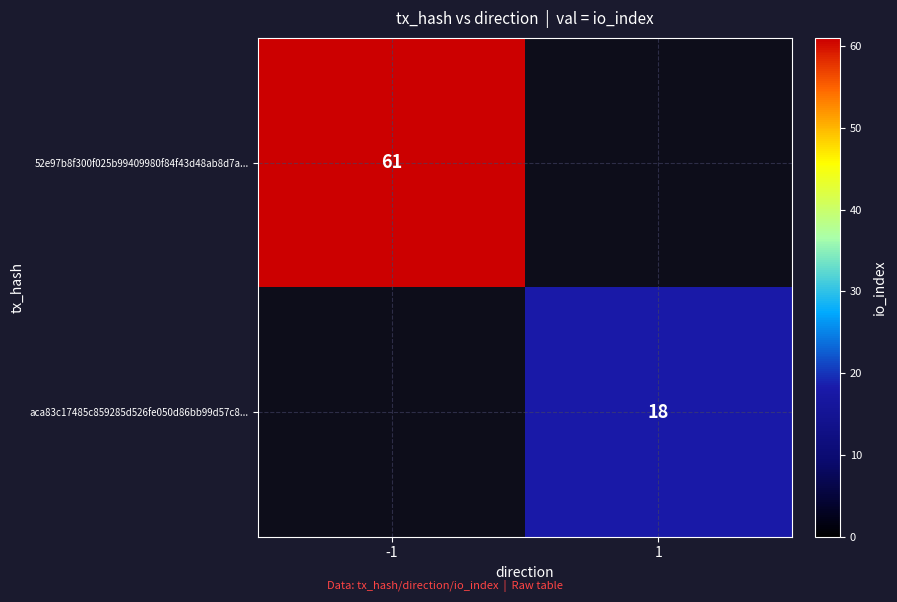

True or false: aca83c17485c859285d526fe050d86bb99d57c8... has a value of 32 at 1.

False